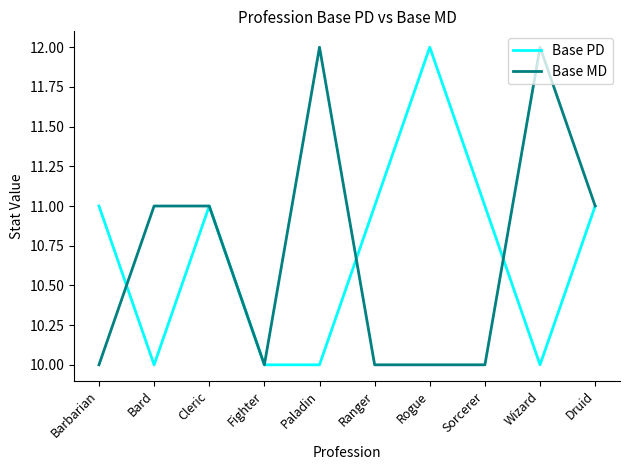

What is the minimum value for Base MD?

10